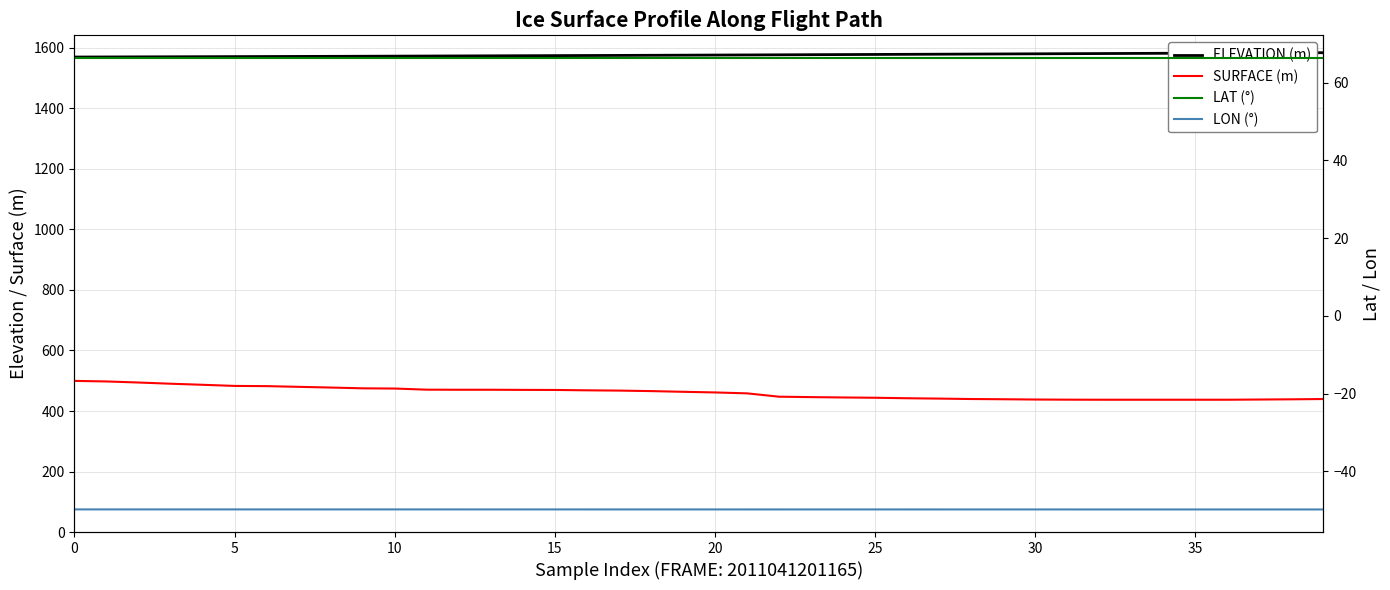

What is the value of the SURFACE (m) point at the 23rd from the left?

447.3